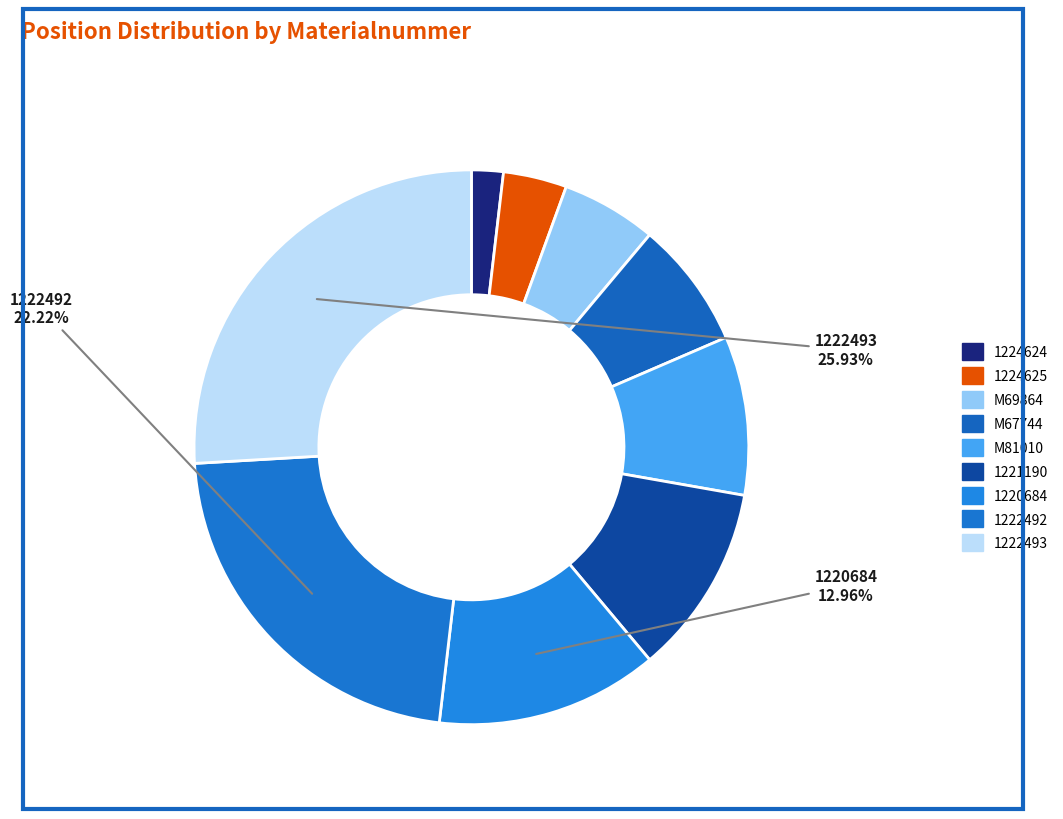

To the nearest percent, what percentage of the pie is 1221190?

11%